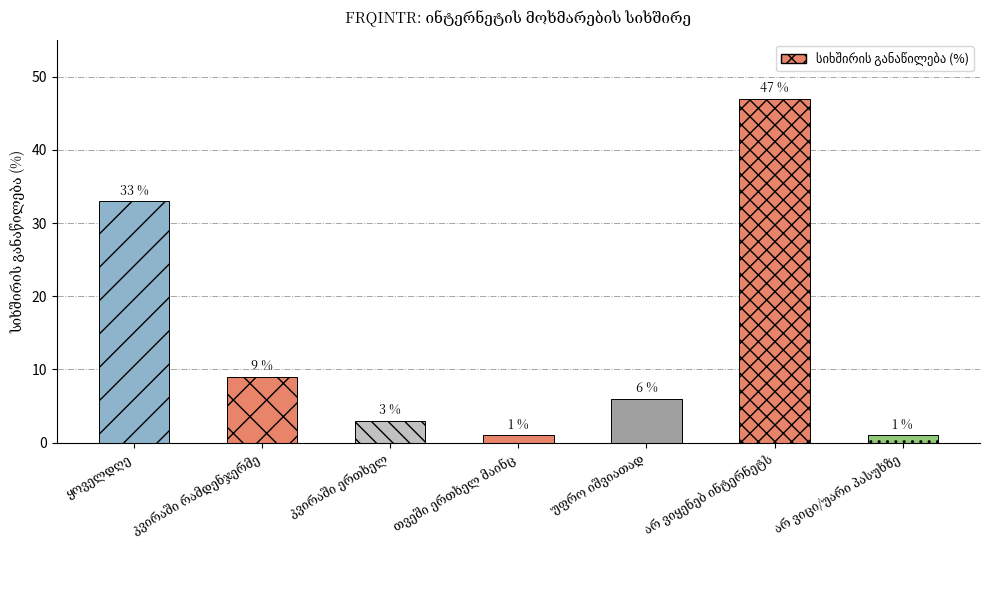

What is the maximum value shown in the chart?

47